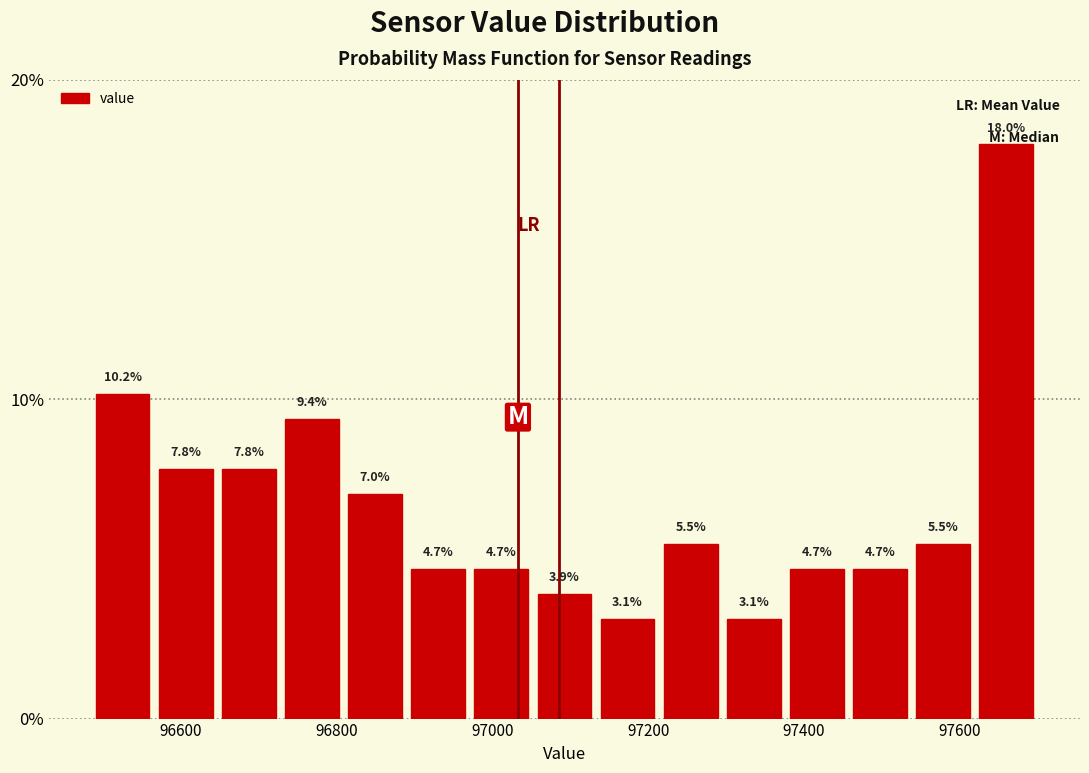

Over which range of the x-axis is the bar tallest?

97620 to 97700